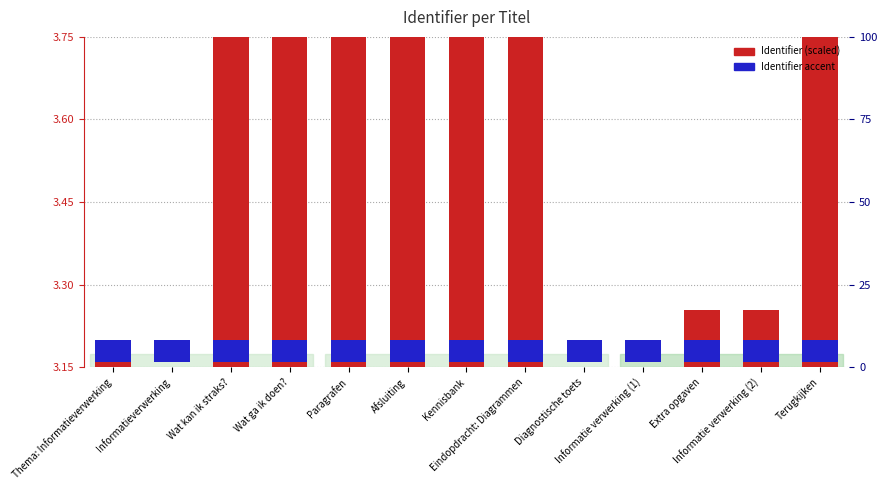

Which series changed the most between Extra opgaven and Terugkijken?

Identifier (scaled)